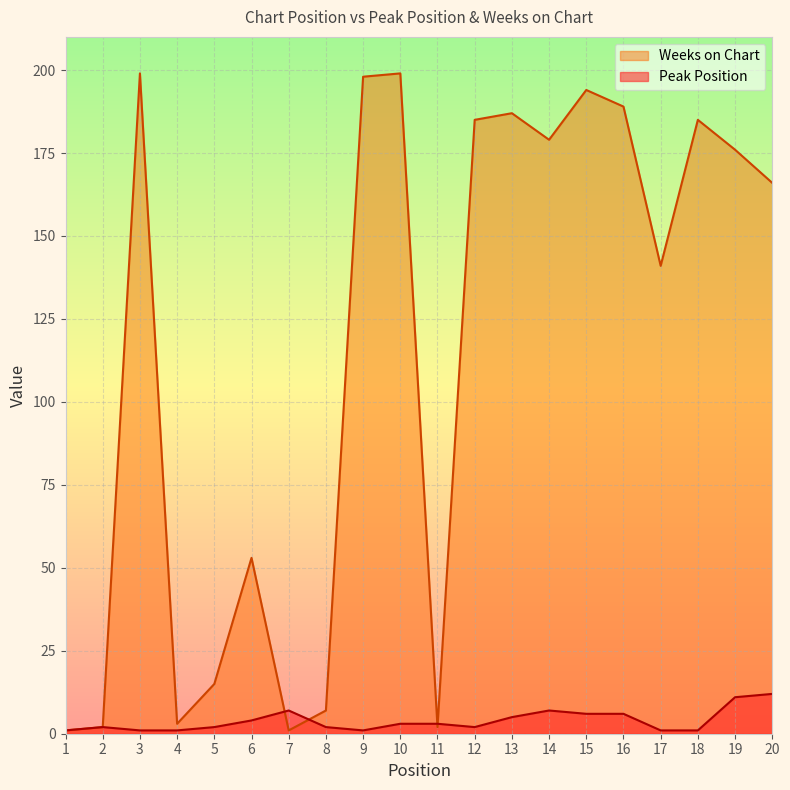

How many data points in Weeks on Chart are above 176?

9